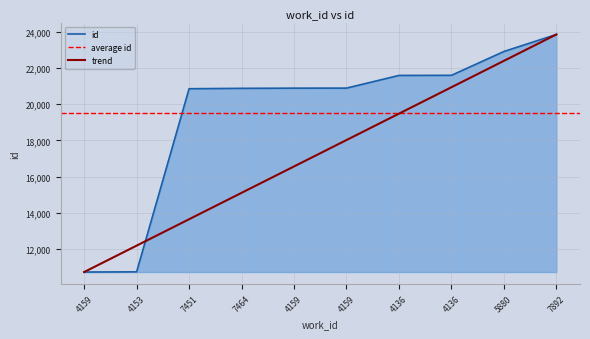

Rank the categories by value from lowest to highest.

4159, 4153, 7451, 7464, 4159, 4159, 4136, 4136, 5880, 7892